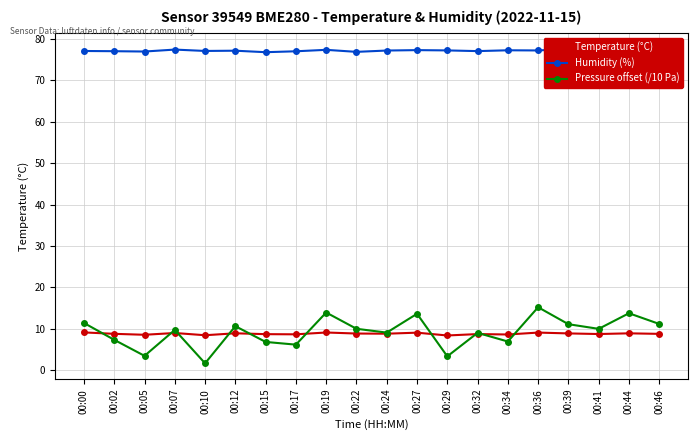

Is this an area chart (filled region under the line)?

No